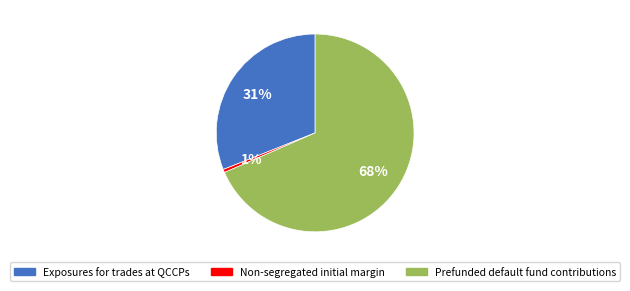

How many slices are in this pie chart?

3